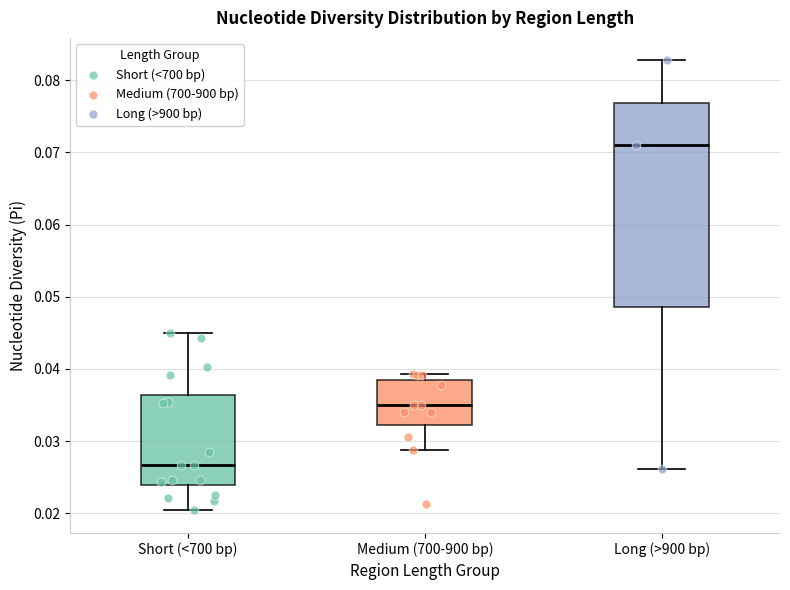

Comparing the boxes themselves (not the whiskers), which one is the tallest?

Long (>900 bp)